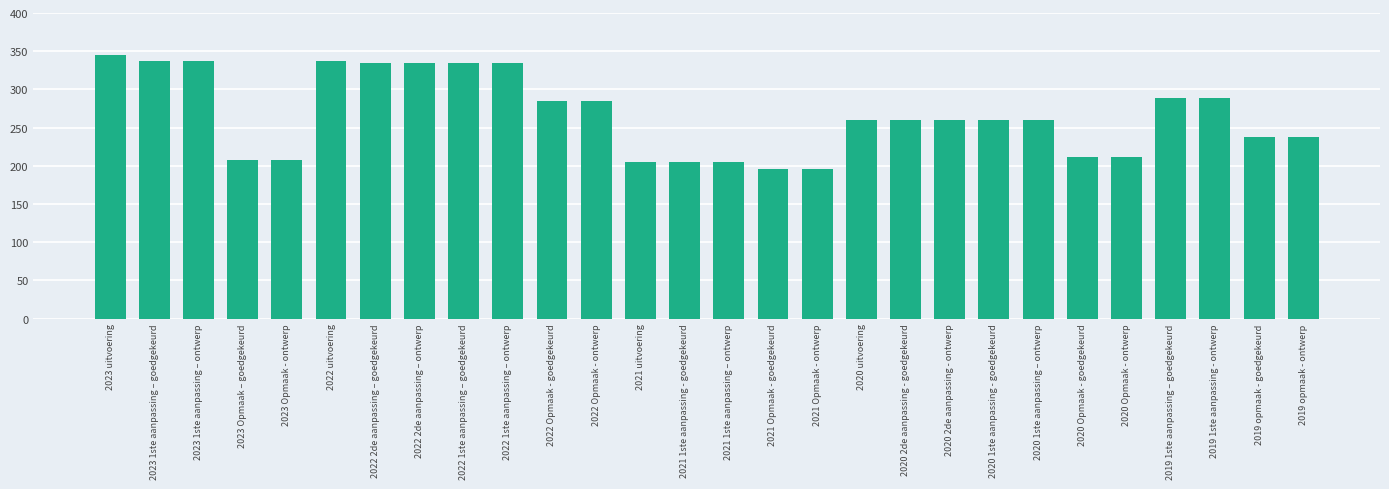

What is the difference between the maximum and minimum values?

148836